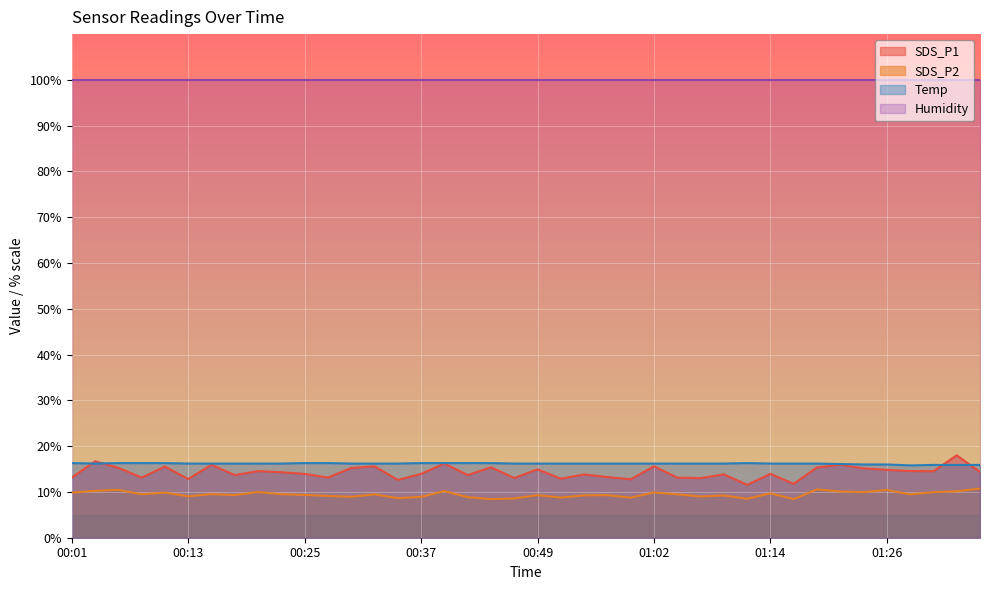

How many interior local valleys does the SDS_P1 series have?

13